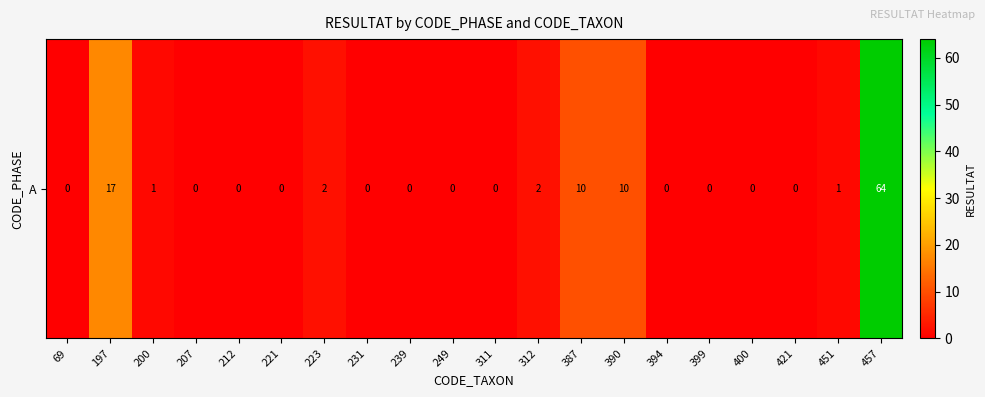

At which category does the chart reach its peak across all series?

457